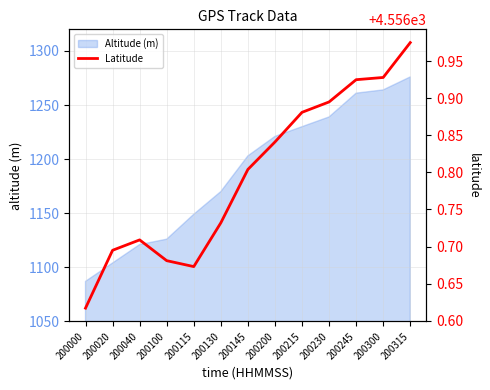

How many interior local peaks (higher than both neighbors) does the data have?

1